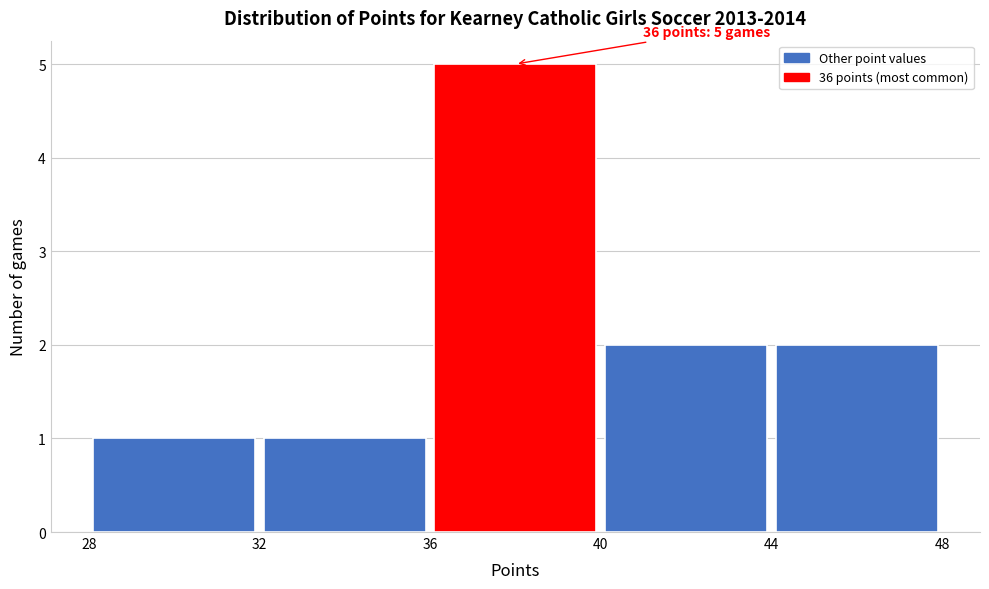

Which range on the x-axis has the tallest bar?

36 to 40